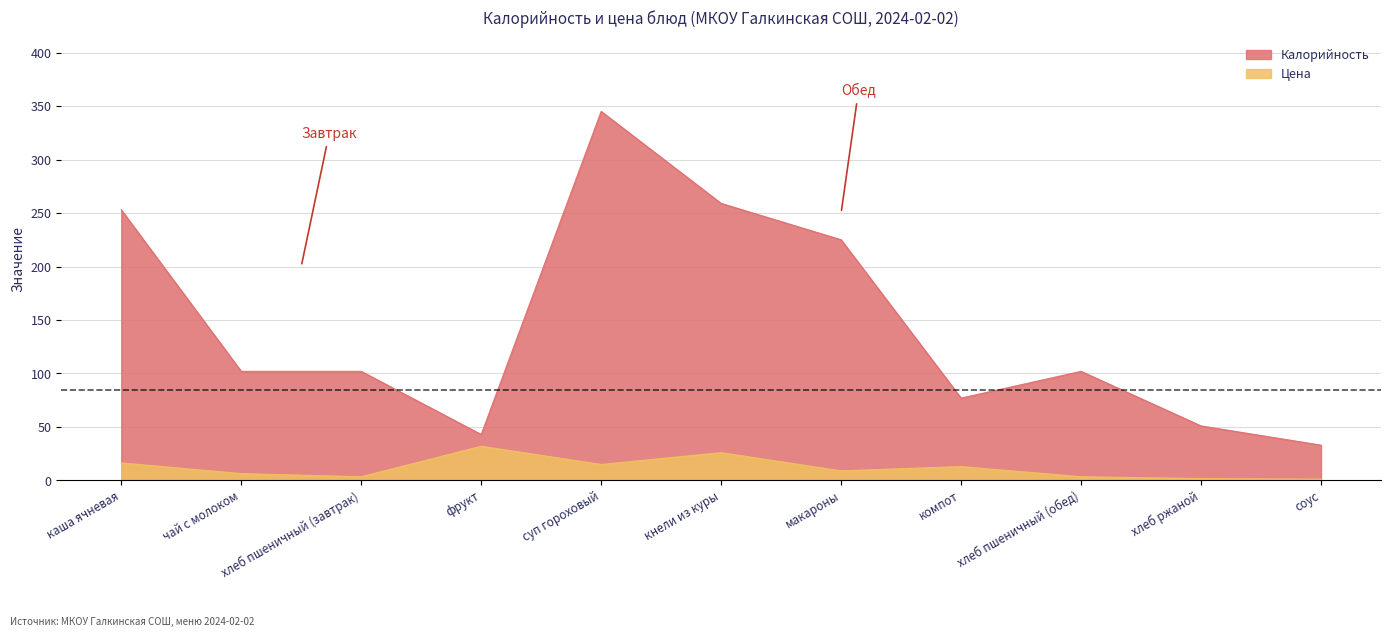

At which category does Цена reach its first local valley?

хлеб пшеничный (завтрак)